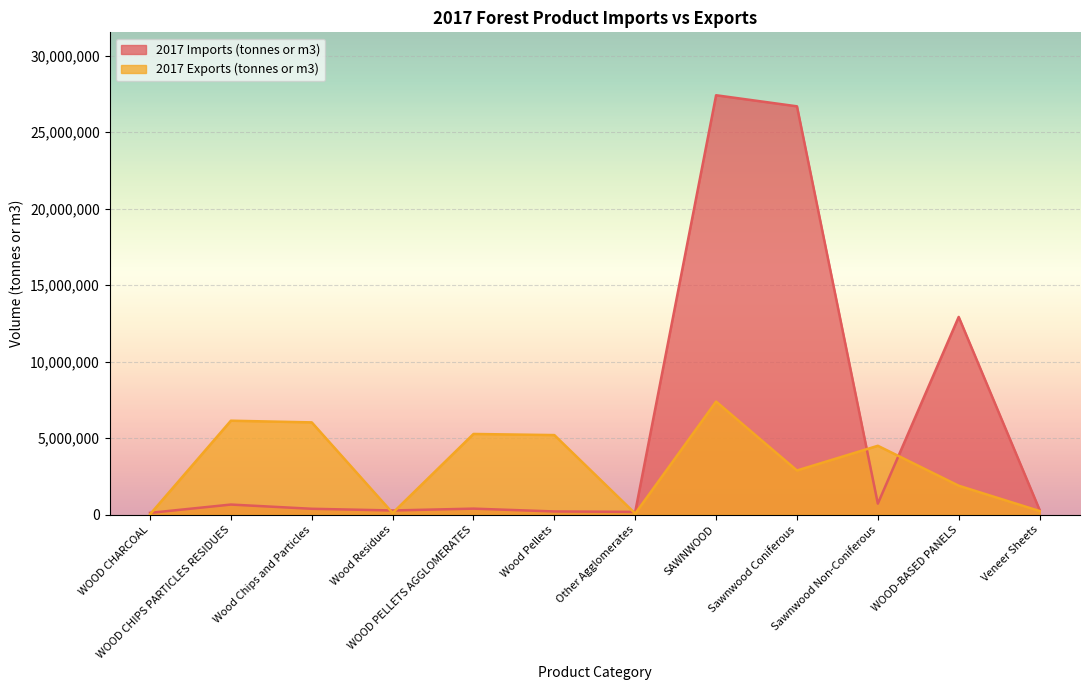

How many values in the 2017 Exports (tonnes or m3) series are below 4504674?

6